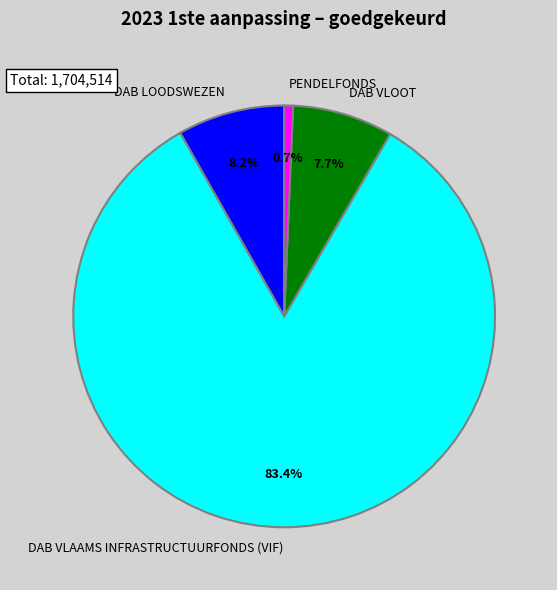

The DAB LOODSWEZEN slice represents 8% of the pie. True or false?

True